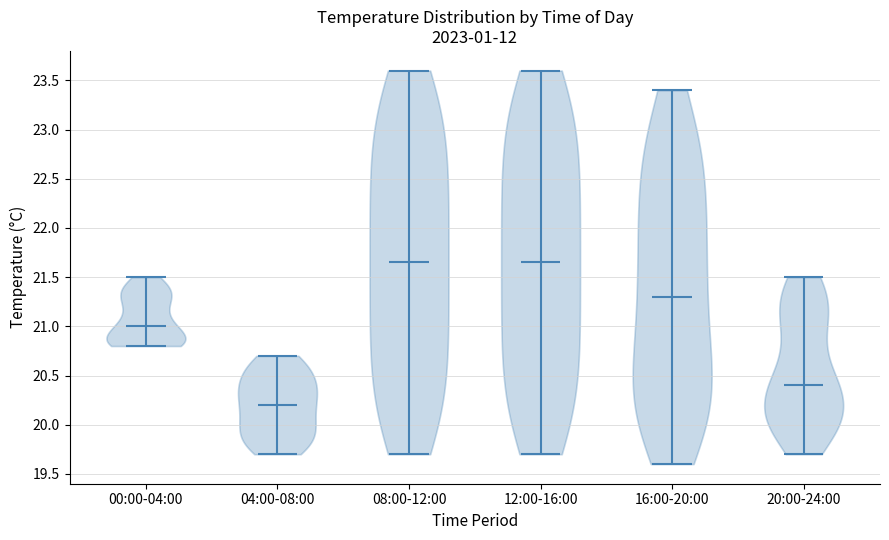

Where does the median line of the violin for 08:00-12:00 sit on the y-axis? The values are not printed on the chart, so give them approximately, as read against the axis.

21.65